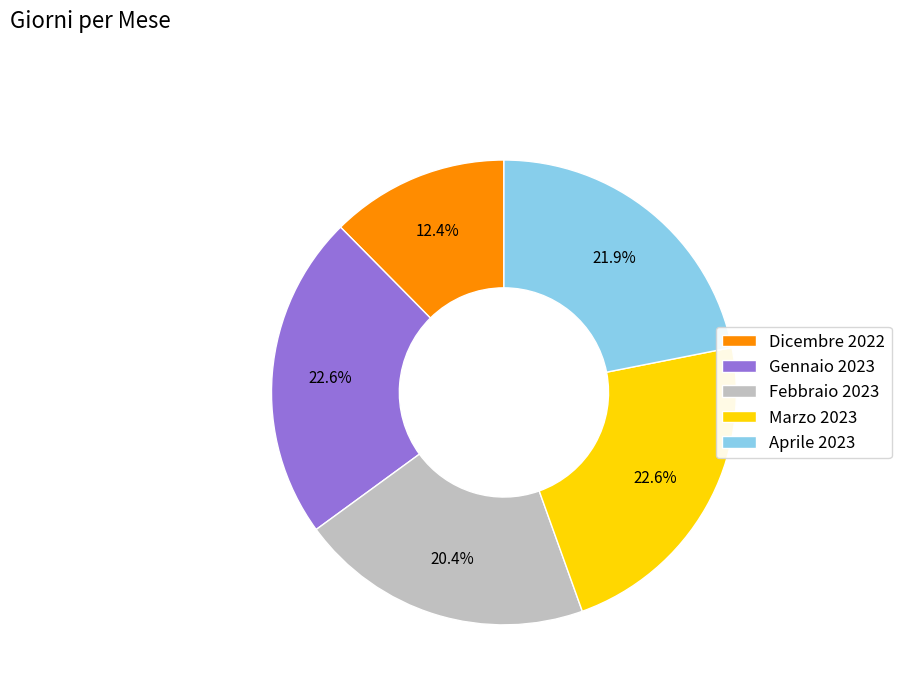

What is the smallest slice in the pie chart?

Dicembre 2022